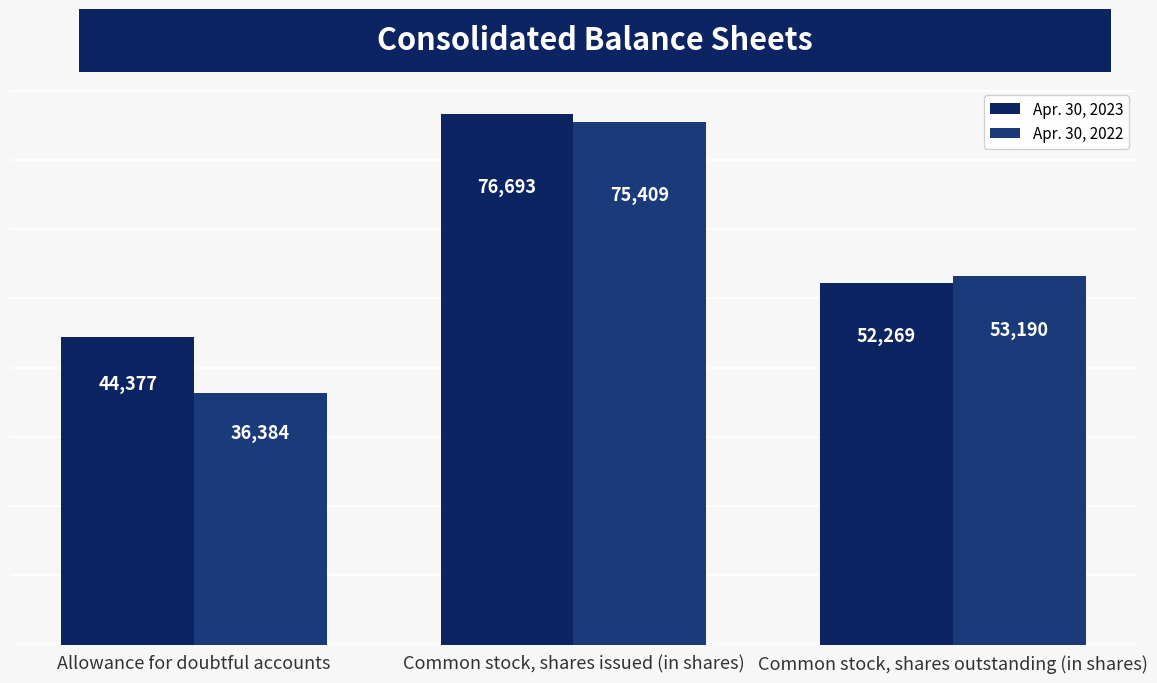

What is the value of the Apr. 30, 2022 bar at the 2nd from the left?

75409